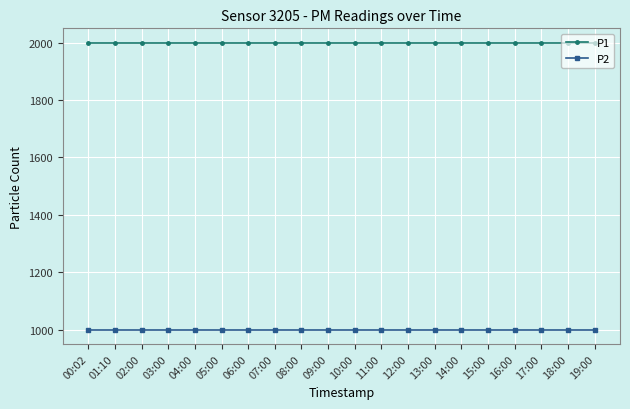

Reading right to left, extract all data points from this chart.

P1: 19:00=1999.9	18:00=1999.9	17:00=1999.9	16:00=1999.9	15:00=1999.9	14:00=1999.9	13:00=1999.9	12:00=1999.9	11:00=1999.9	10:00=1999.9	09:00=1999.9	08:00=1999.9	07:00=1999.9	06:00=1999.9	05:00=1999.9	04:00=1999.9	03:00=1999.9	02:00=1999.9	01:10=1999.9	00:02=1999.9
P2: 19:00=999.9	18:00=999.9	17:00=999.9	16:00=999.9	15:00=999.9	14:00=999.9	13:00=999.9	12:00=999.9	11:00=999.9	10:00=999.9	09:00=999.9	08:00=999.9	07:00=999.9	06:00=999.9	05:00=999.9	04:00=999.9	03:00=999.9	02:00=999.9	01:10=999.9	00:02=999.9